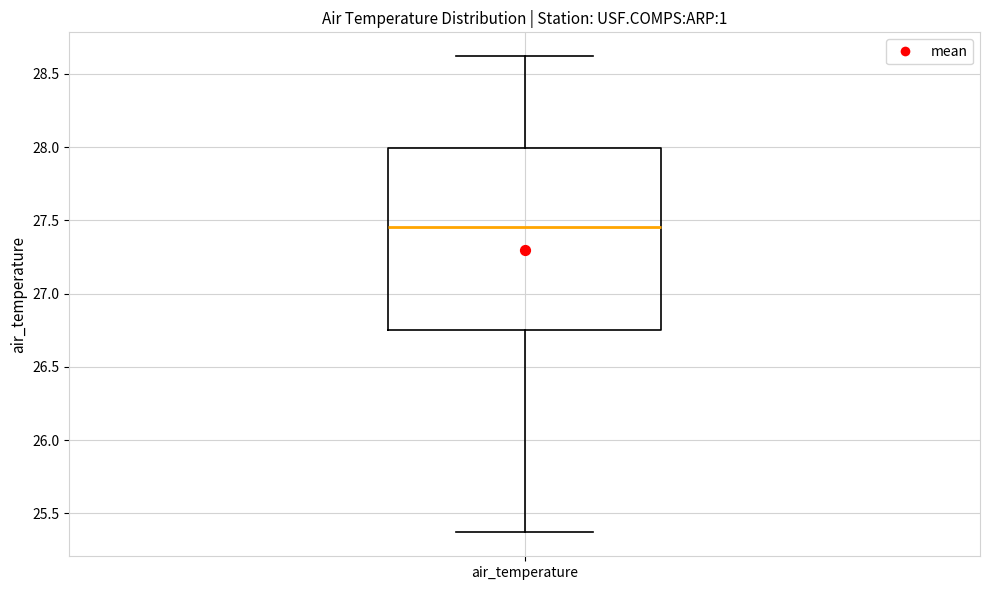

Where is the upper edge of the box for air_temperature on the y-axis? The values are not printed on the chart, so give them approximately, as read against the axis.

28.00